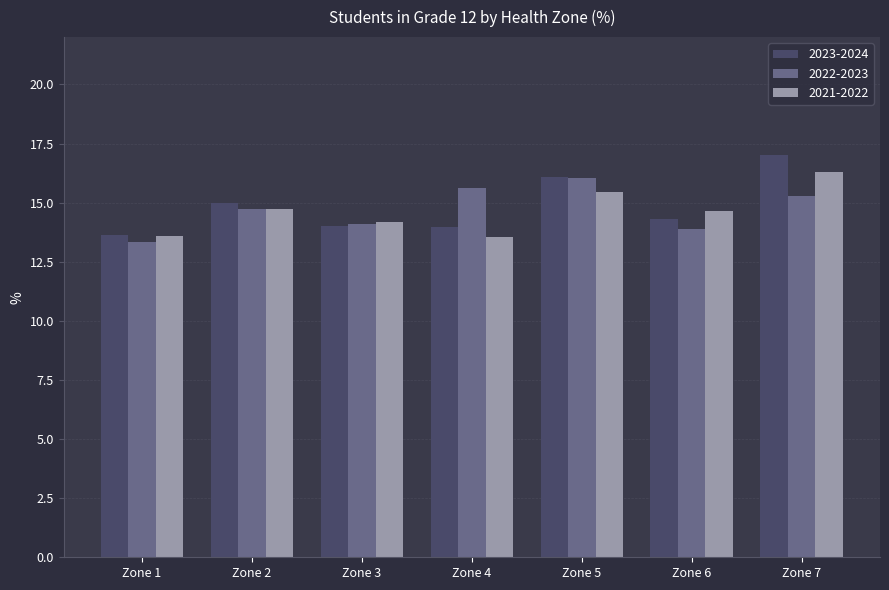

What is the spread (max minus min) of values at Zone 4?

2.1